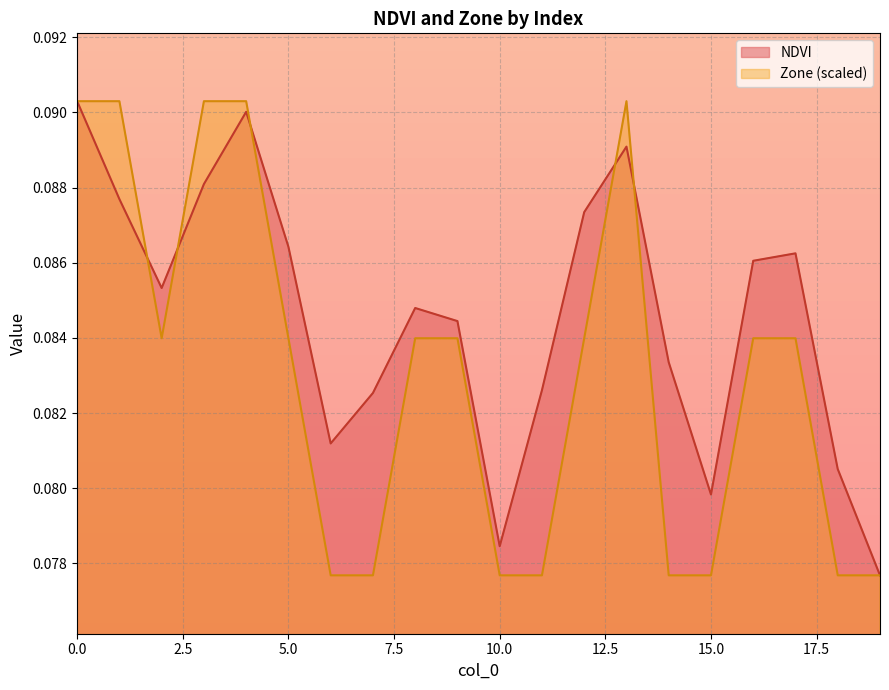

Reading right to left, list all the values displayed in this chart.

NDVI: 0.1	0.1	0.1	0.1	0.1	0.1	0.1	0.1	0.1	0.1	0.1	0.1	0.1	0.1	0.1	0.1	0.1	0.1	0.1	0.1
Zone: 0.1	0.1	0.1	0.1	0.1	0.1	0.1	0.1	0.1	0.1	0.1	0.1	0.1	0.1	0.1	0.1	0.1	0.1	0.1	0.1